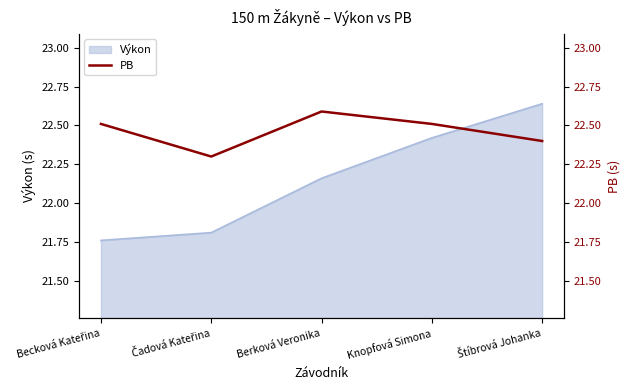

True or false: Výkon has a value of 15.2 at Knopfová Simona.

False